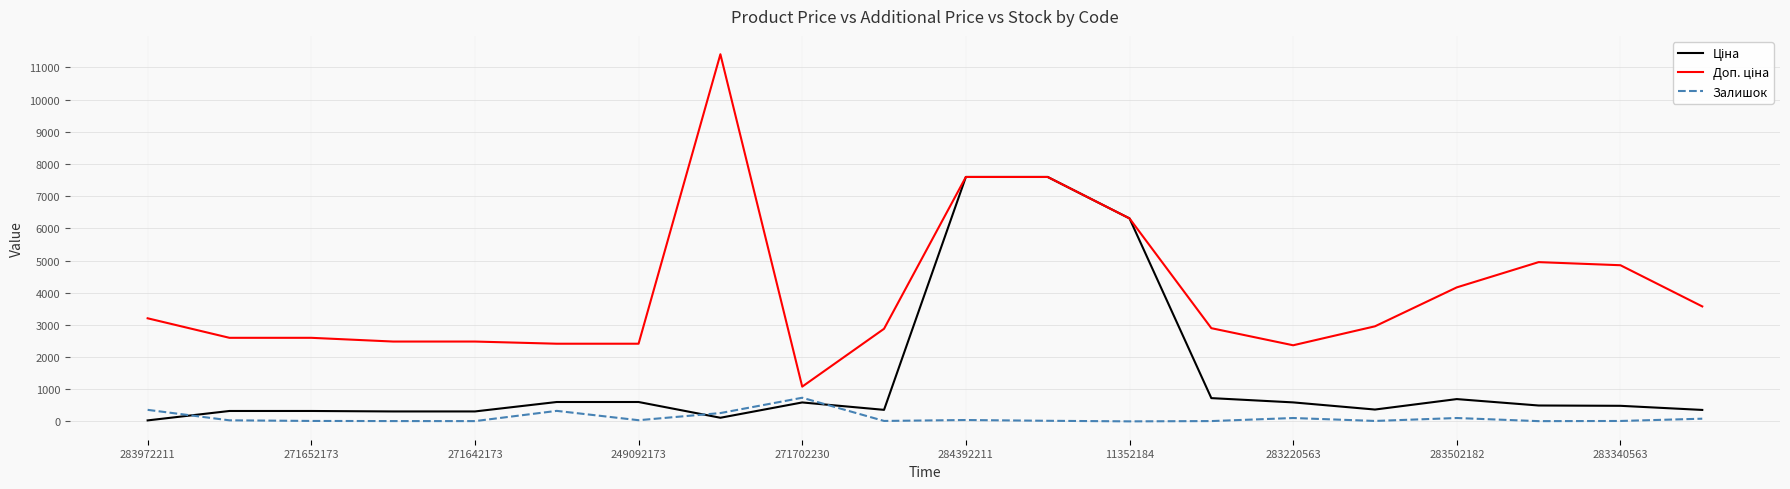

How many distinct data groups are displayed?

3